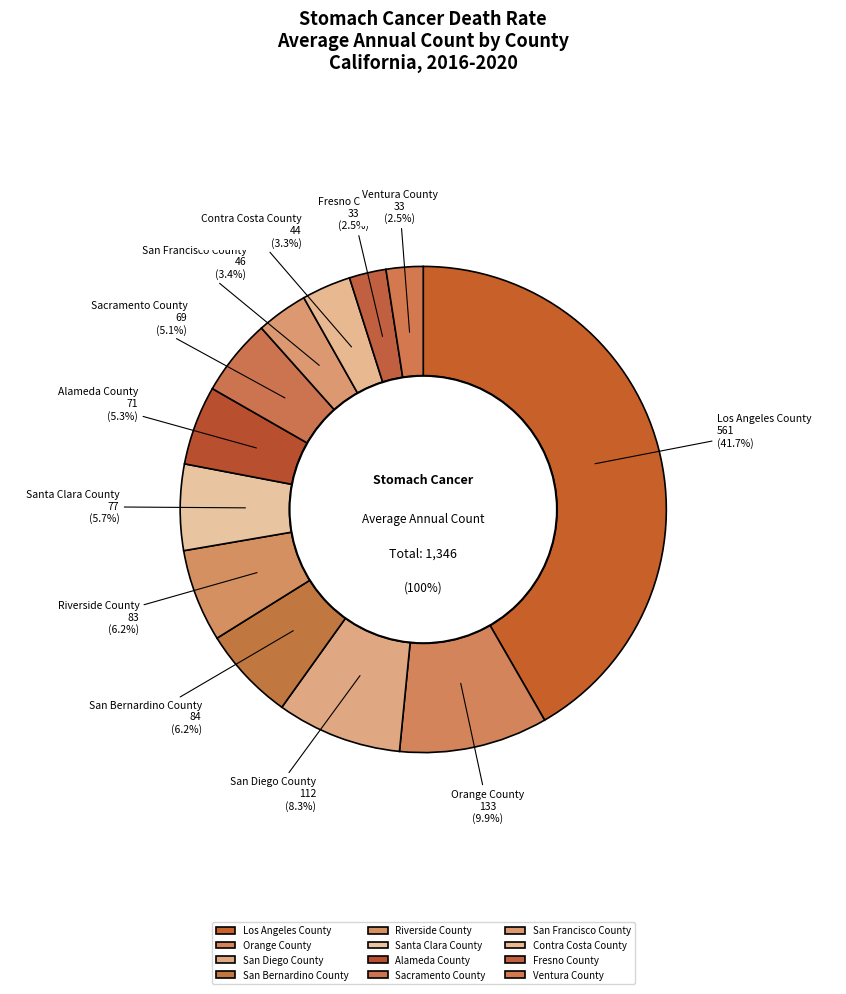

How many segments does this pie chart have?

12